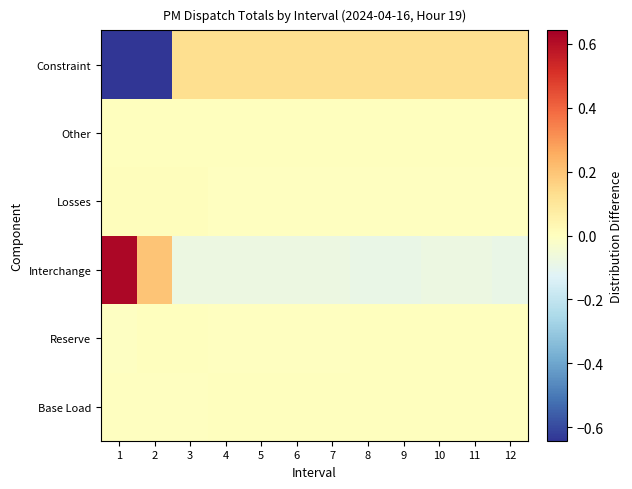

Which label corresponds to the smallest value in the chart?

1